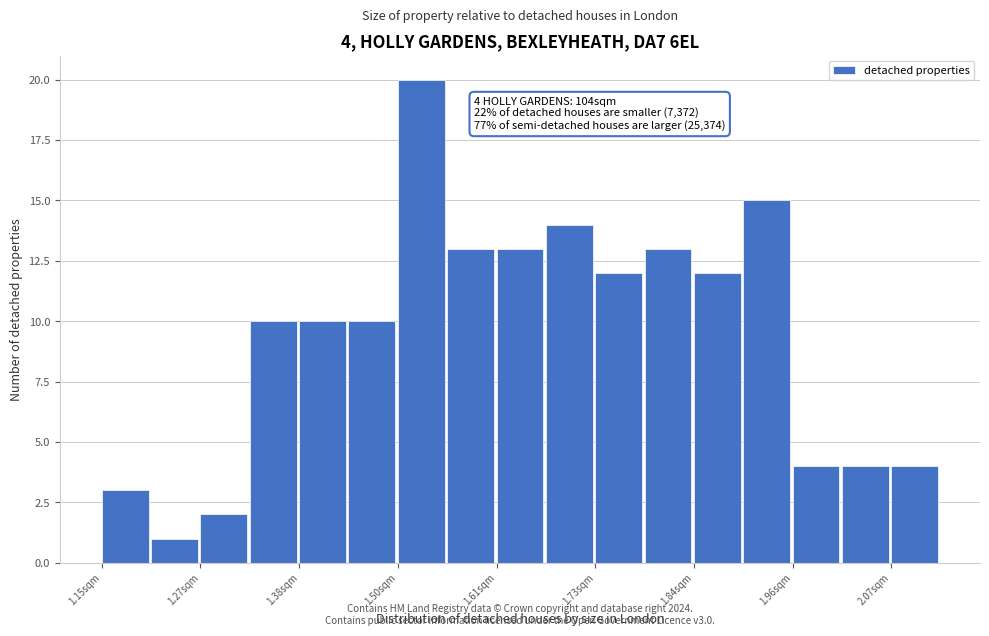

Around what value on the x-axis is the tallest bar? Give the approximate position of its centre, as read against the axis.

1.52